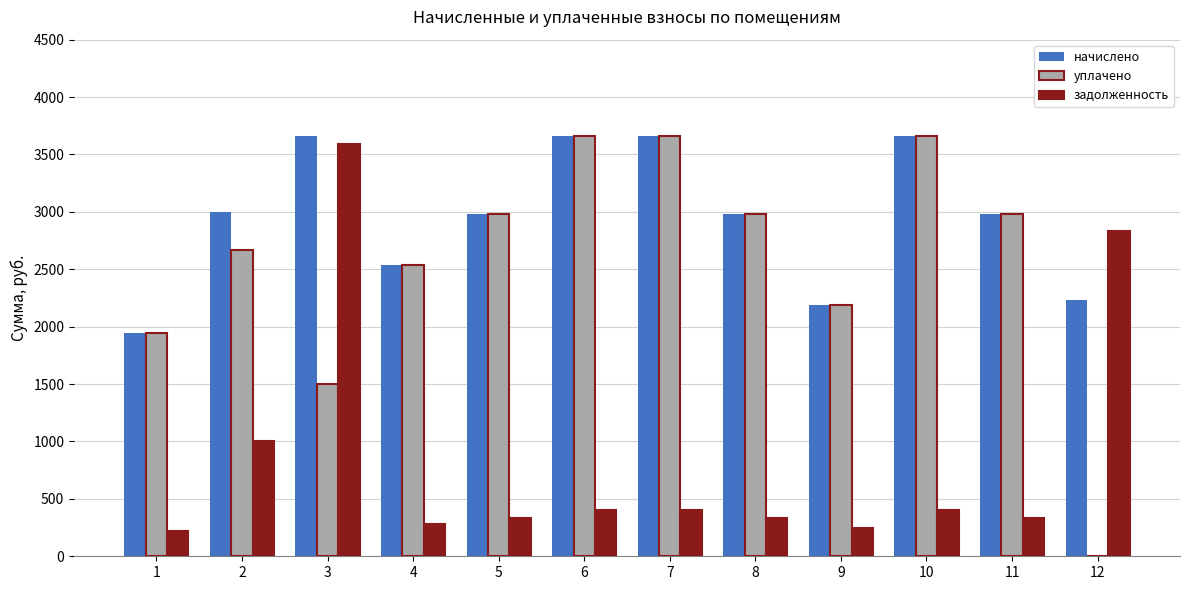

Reading left to right, transcribe all the data shown in this chart.

начислено: 1=1943.7	2=2999.4	3=3663.9	4=2533.7	5=2980.8	6=3663.9	7=3663.9	8=2980.8	9=2192.1	10=3663.9	11=2980.8	12=2229.4
уплачено: 1=1943.7	2=2666.2	3=1500.0	4=2533.7	5=2980.8	6=3663.9	7=3663.9	8=2980.8	9=2192.1	10=3663.9	11=2980.8	12=0.0
задолженность: 1=217.2	2=1000.5	3=3594.3	4=281.5	5=331.2	6=407.1	7=407.1	8=331.2	9=243.6	10=407.1	11=331.2	12=2833.1